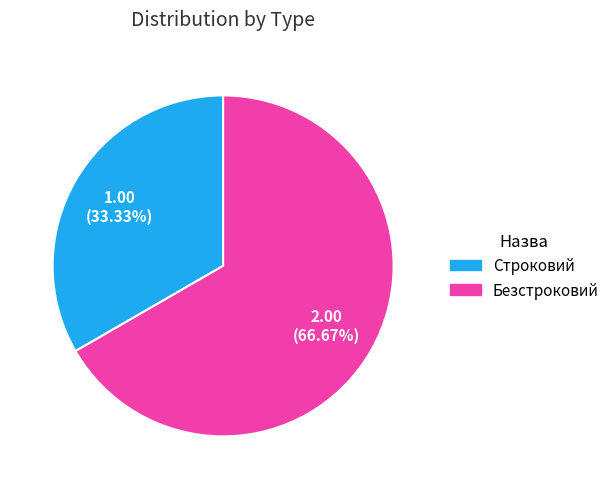

How much of the chart is everything except Строковий?

66.7%